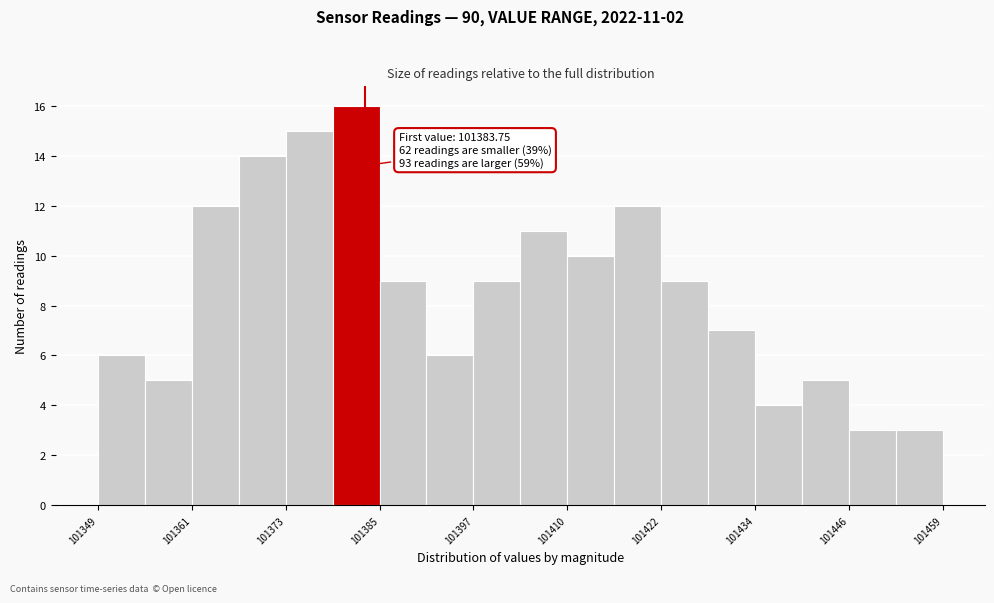

Around what value on the x-axis is the tallest bar? Give the approximate position of its centre, as read against the axis.

101382